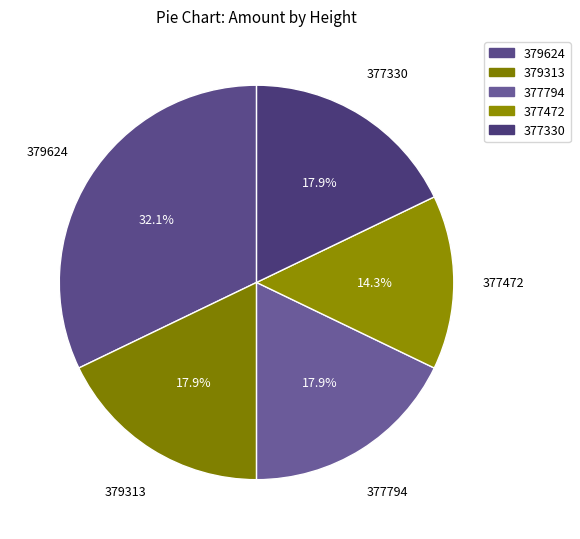

Which category has the smallest portion of the pie?

377472